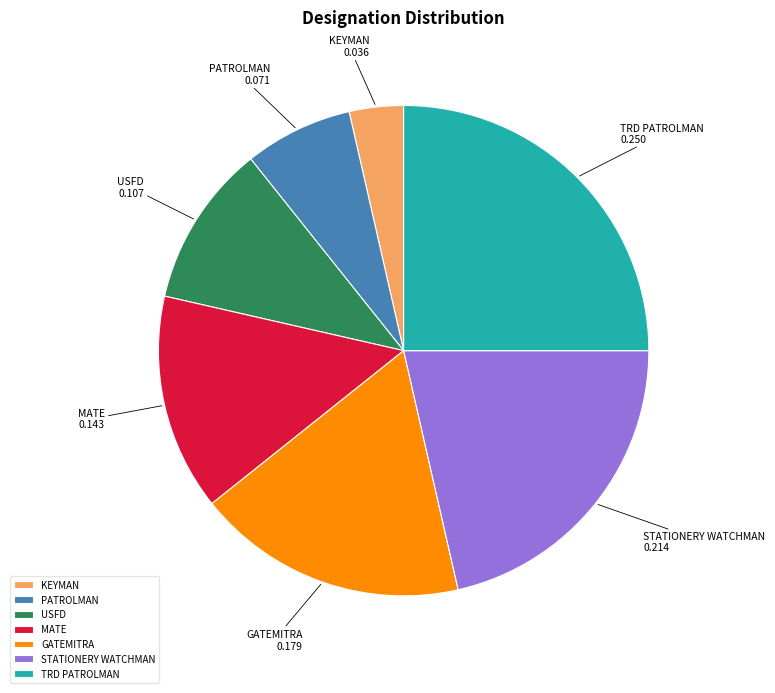

Which category has the smallest portion of the pie?

KEYMAN